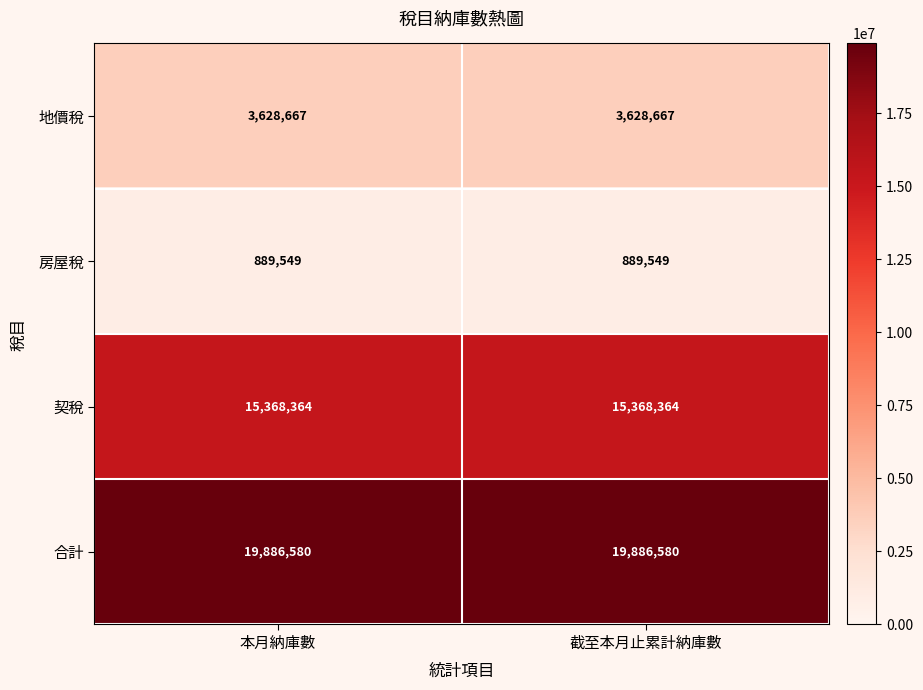

What is the difference between the highest and lowest values at 截至本月止累計納庫數?

18997031